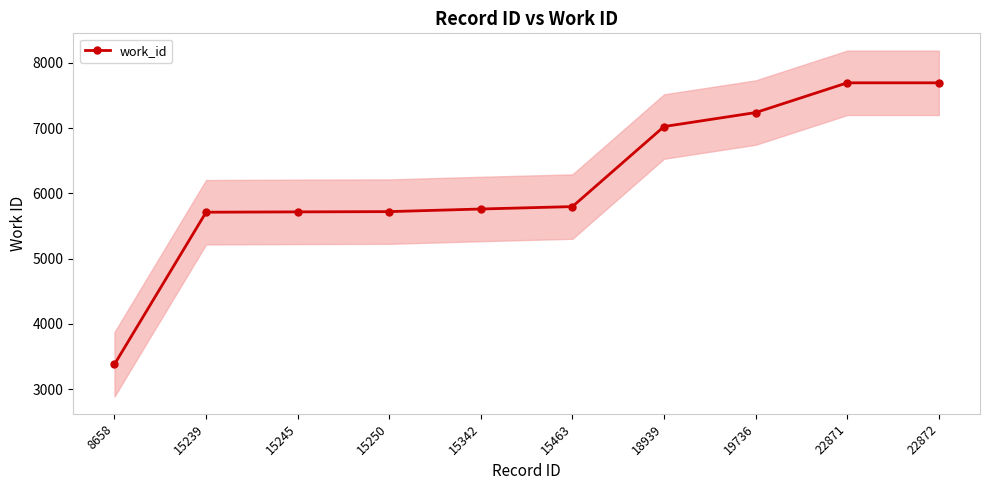

What is the minimum value shown in the chart?

3380